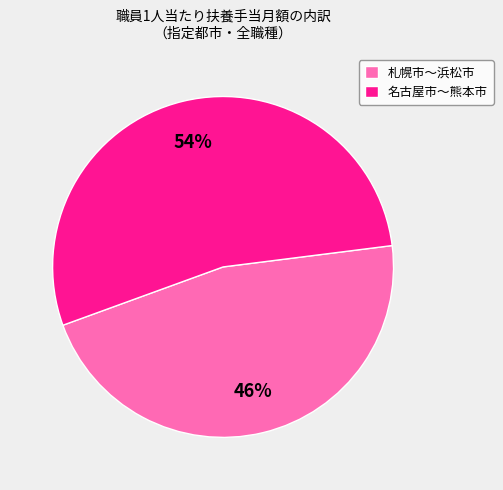

To the nearest percent, what percentage of the pie is 名古屋市〜熊本市?

54%